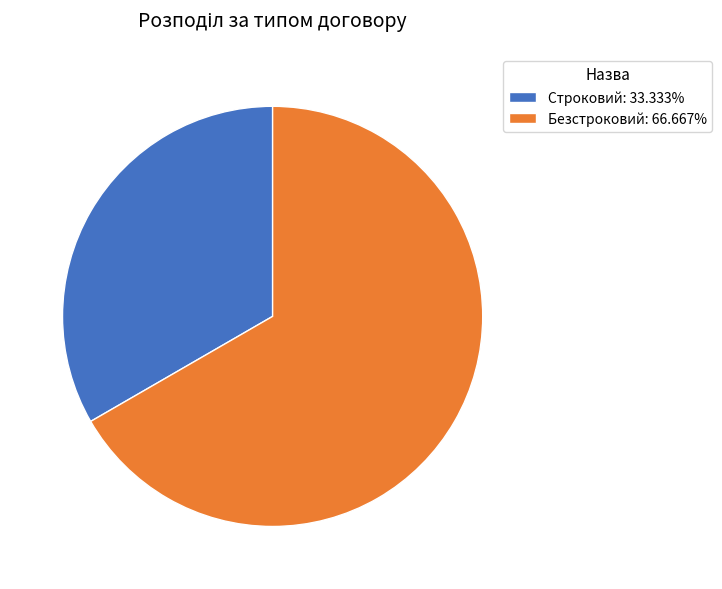

True or false: Безстроковий accounts for 67% of the total.

True